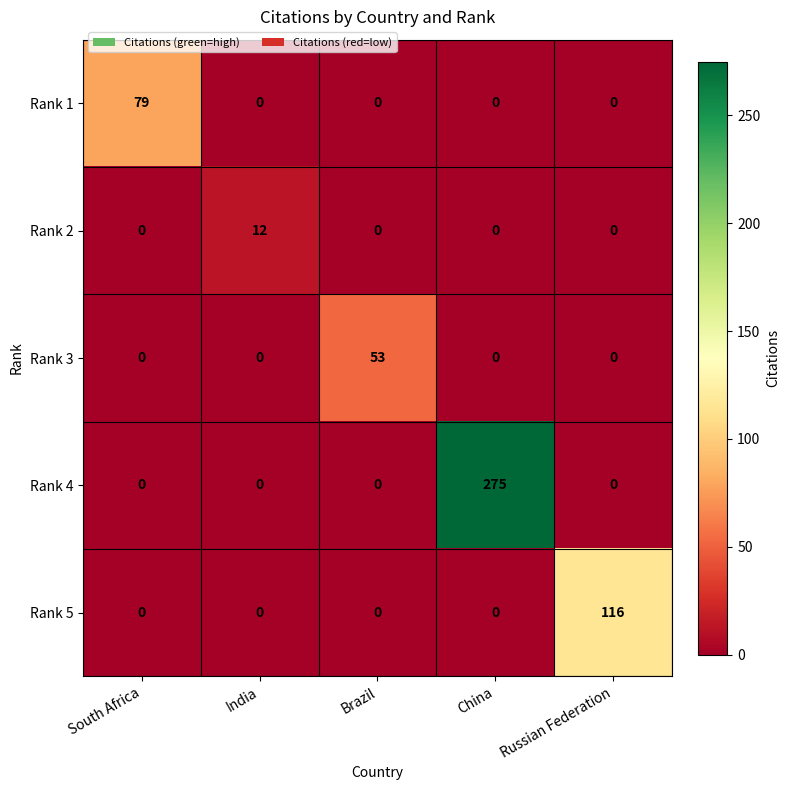

What is the sum of all Rank 4 values?

275